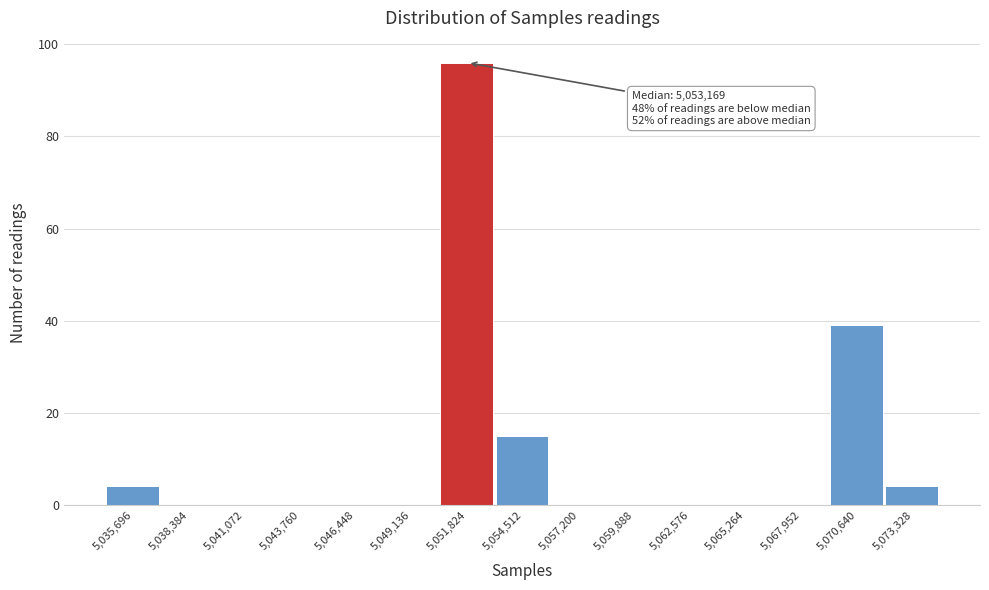

Reading left to right, list all the values displayed in this chart.

5,035,696=4	5,038,384=0	5,041,072=0	5,043,760=0	5,046,448=0	5,049,136=0	5,051,824=96	5,054,512=15	5,057,200=0	5,059,888=0	5,062,576=0	5,065,264=0	5,067,952=0	5,070,640=39	5,073,328=4